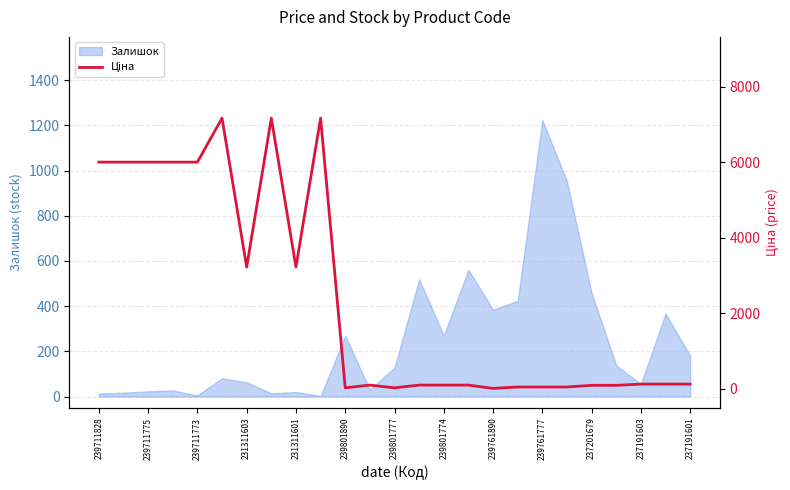

Is it true that Залишок equals 269 at 239801890?

True